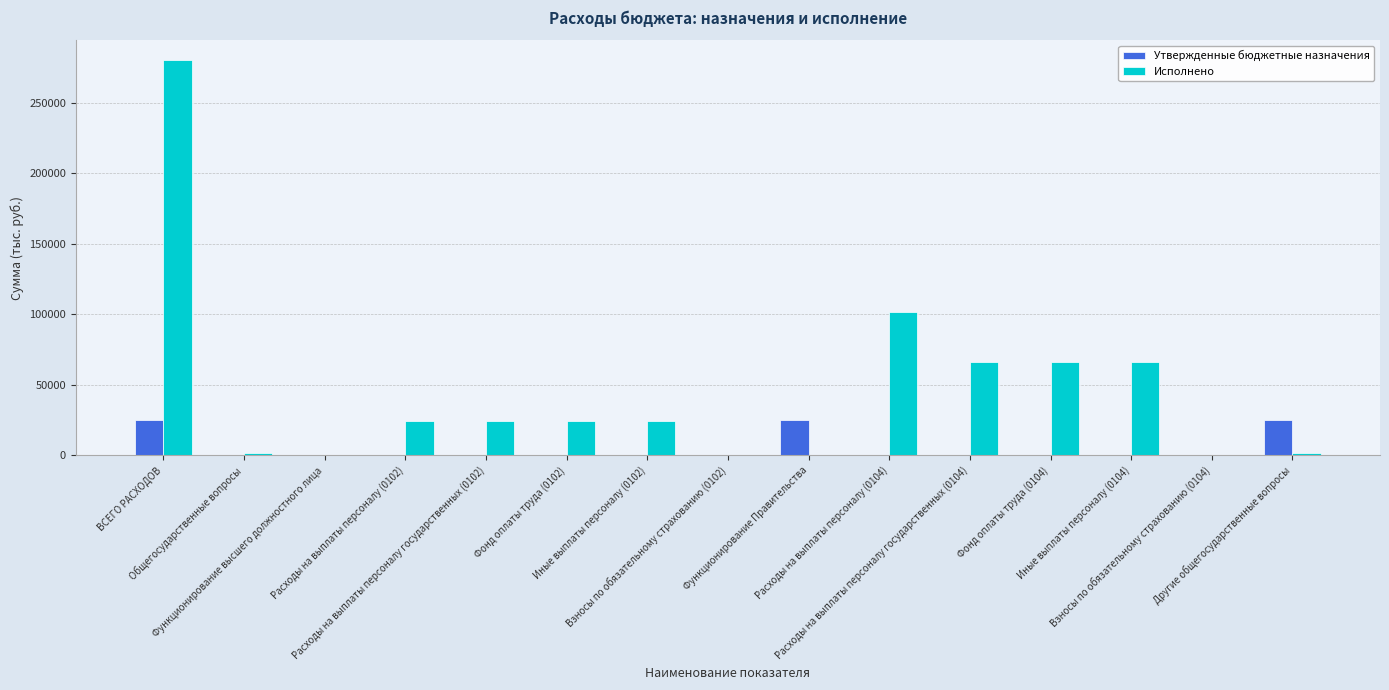

What is the greatest value displayed?

280402.2